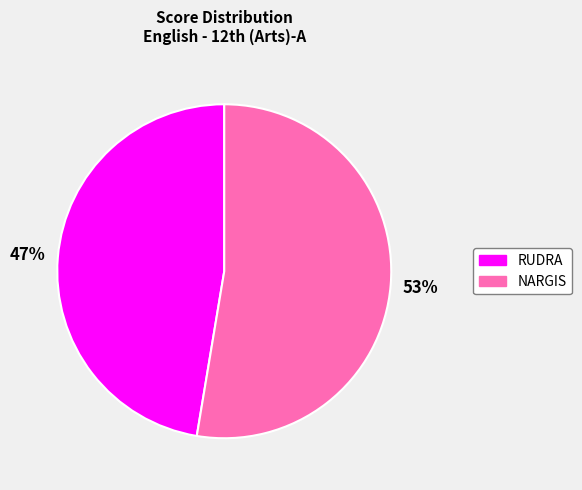

Is there any slice that represents more than half of the pie?

Yes